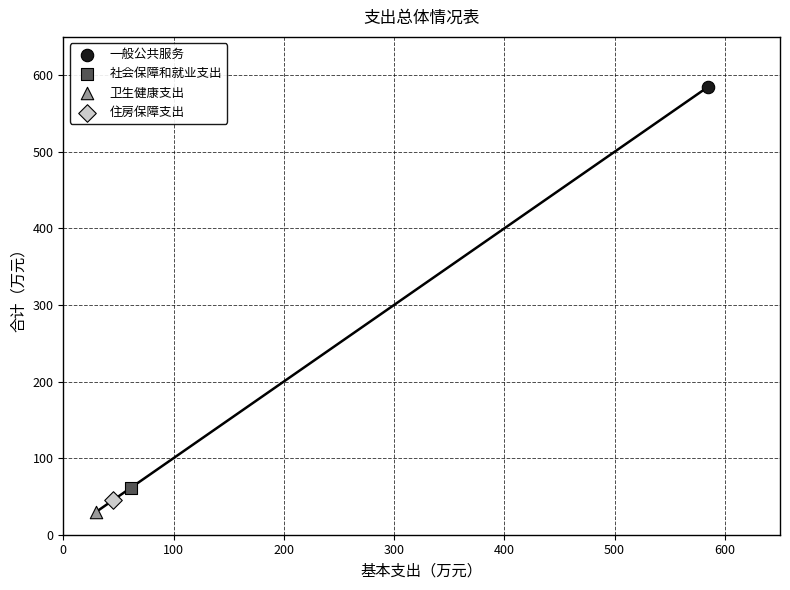

Which series reaches the minimum Y coordinate?

卫生健康支出